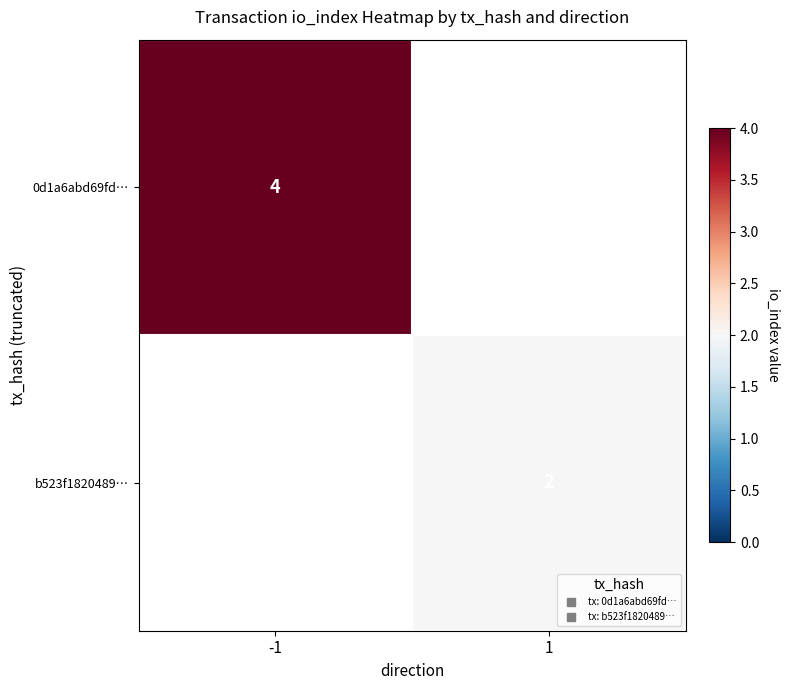

What is the minimum value shown in the chart?

2.0